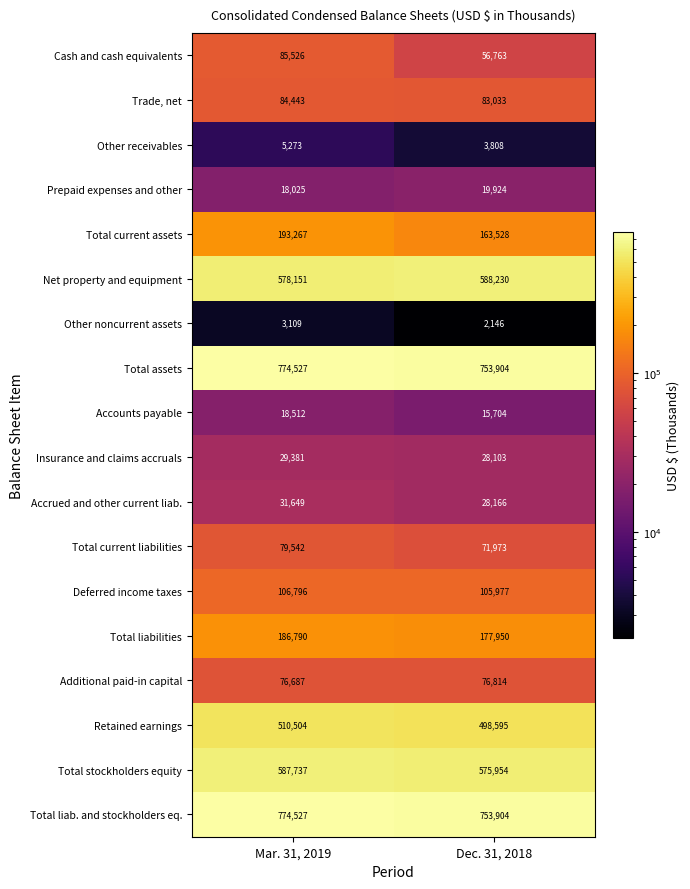

What is the sum of the Total liab. and stockholders eq. values at Mar. 31, 2019 and Dec. 31, 2018?

1528431